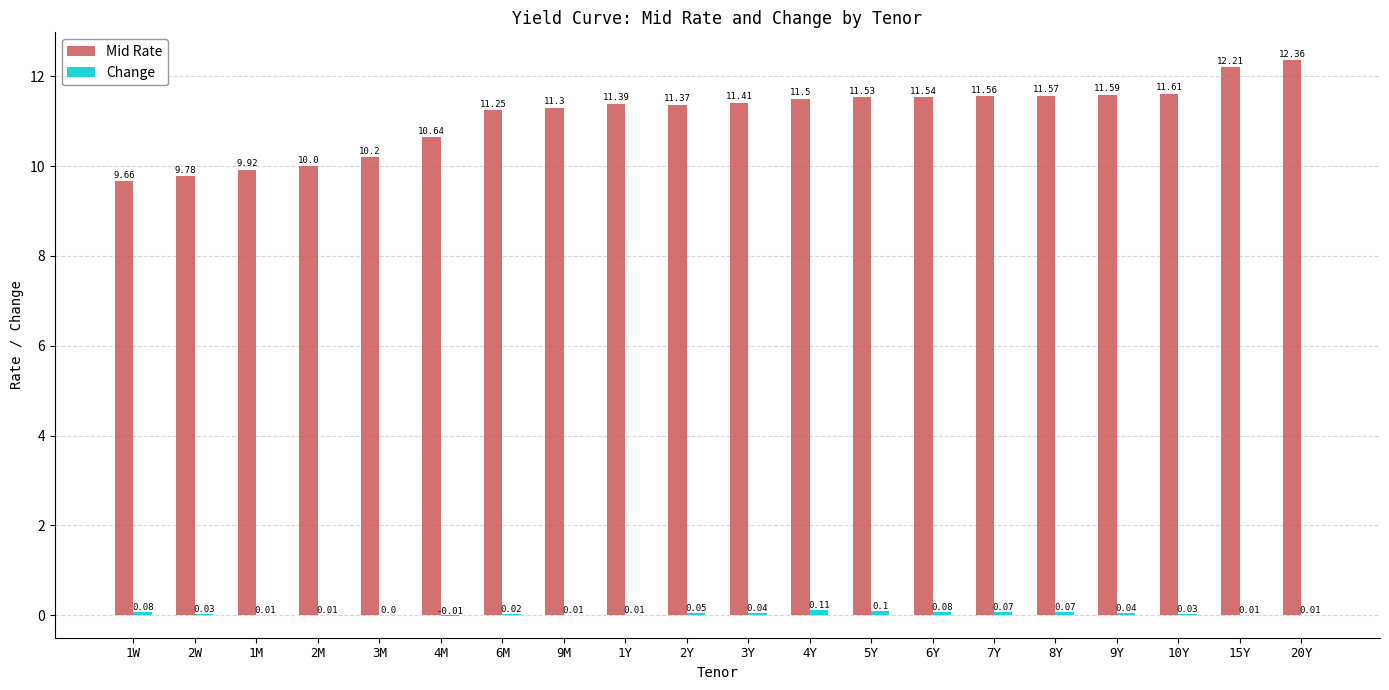

True or false: Mid Rate has a value of 6.4 at 5Y.

False